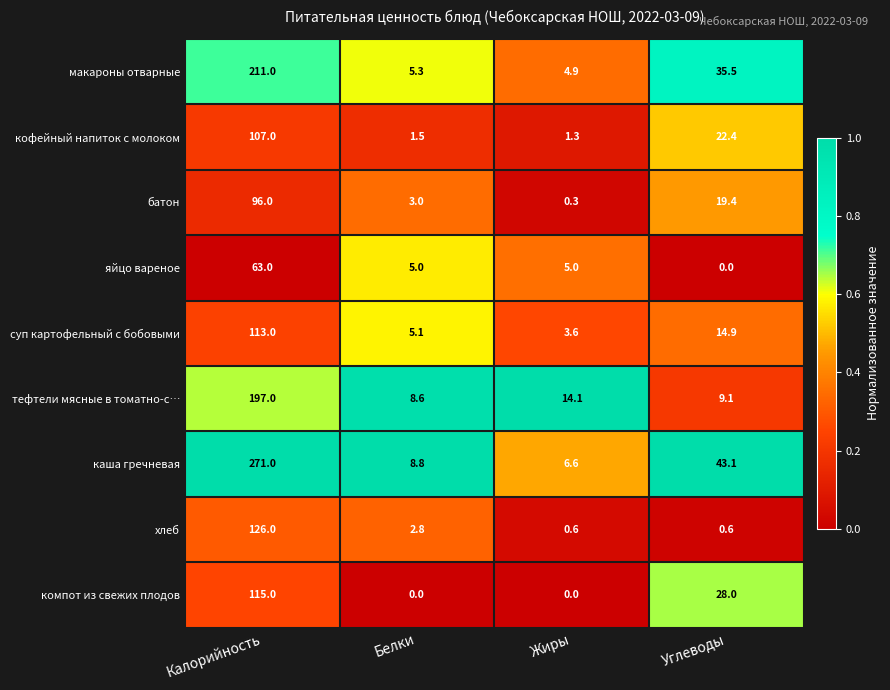

Which category has the highest value in the хлеб series?

Калорийность